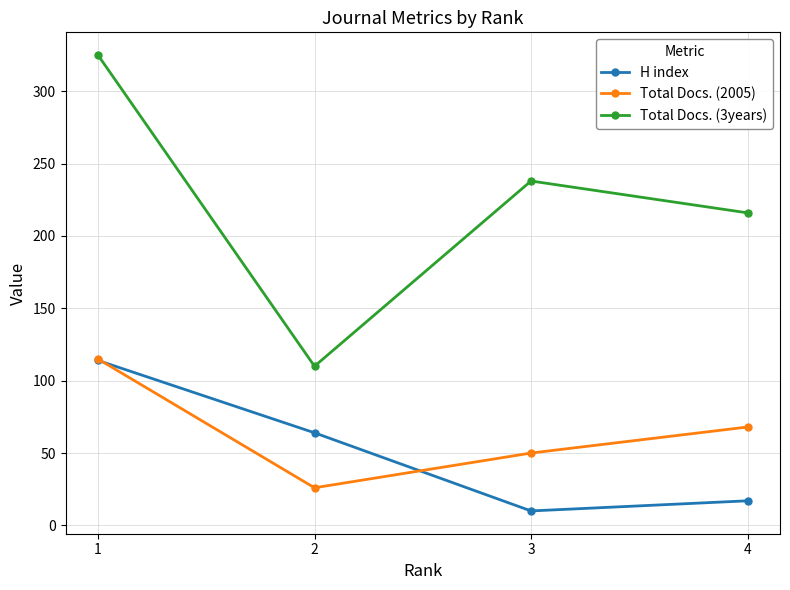

At which category does Total Docs. (3years) reach its first local valley?

2